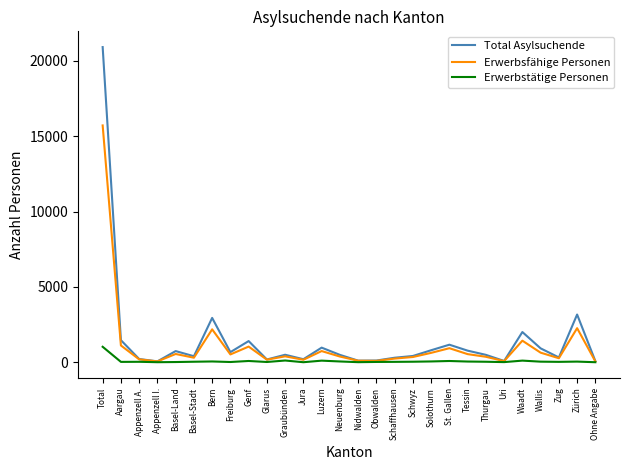

At which label is Total Asylsuchende closest to 10489?

Zürich